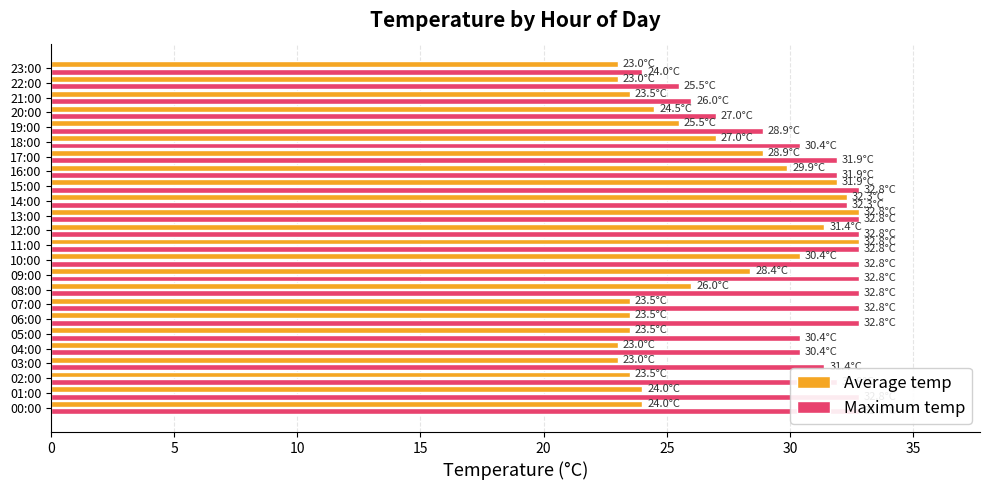

What is the spread (max minus min) of values at 18:00?

3.4